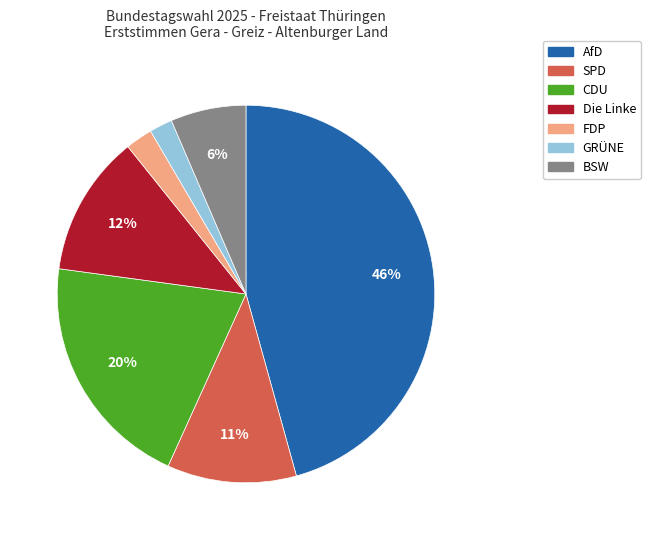

Is it true that BSW is 1% of the pie?

False